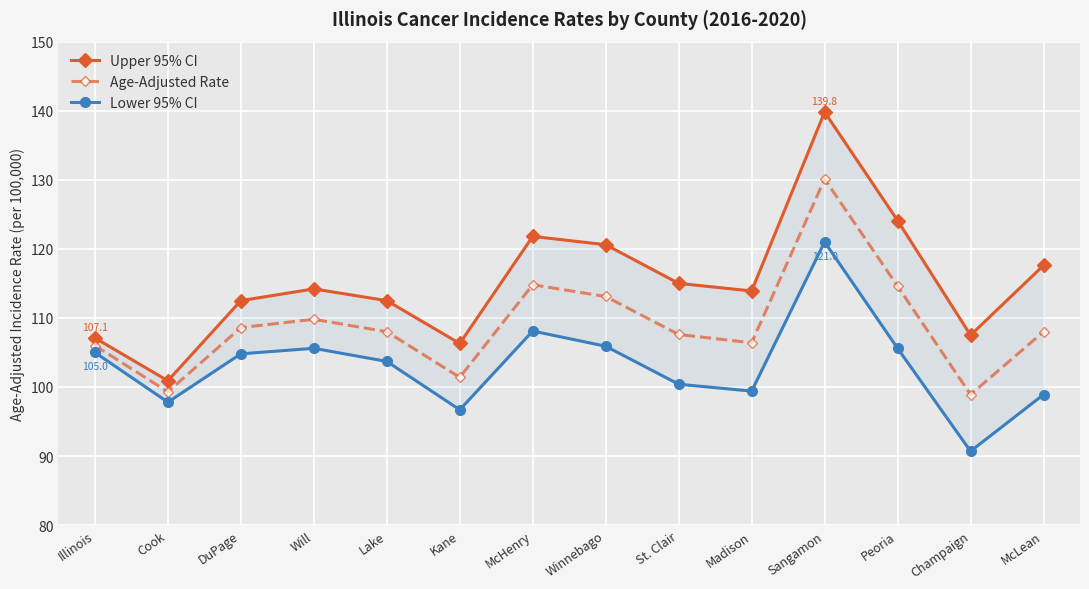

What is the greatest value displayed?

139.8